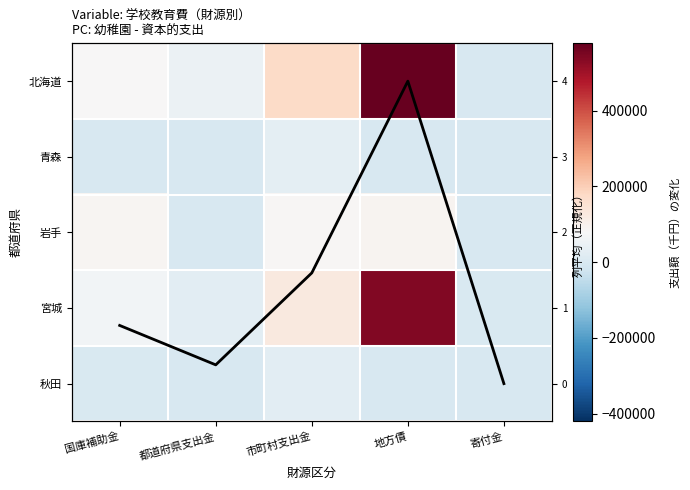

How many data points does each series have?

5